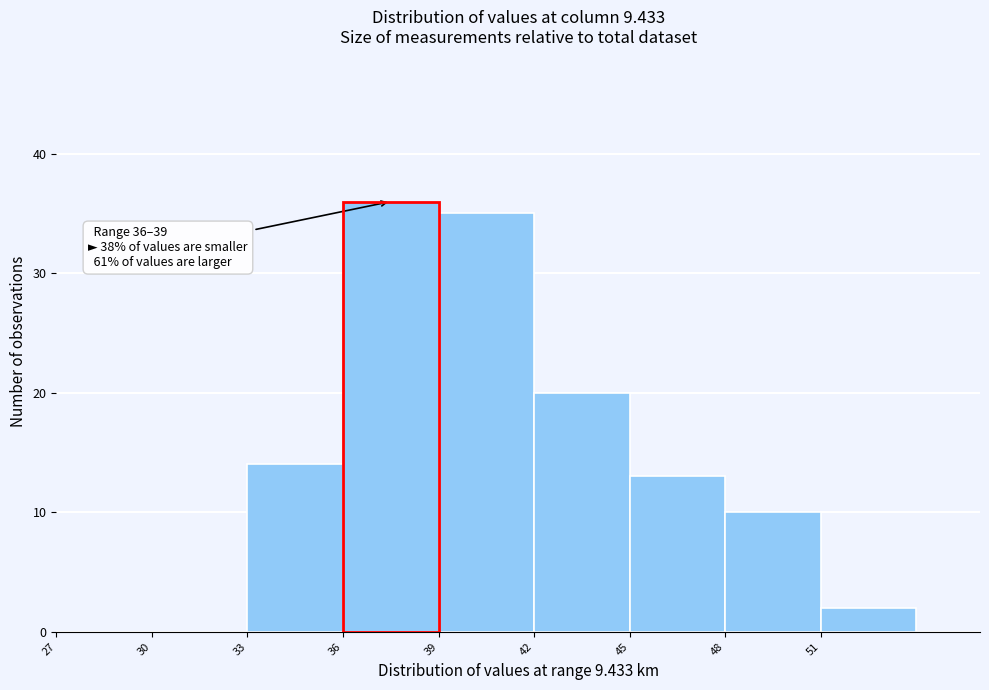

Which range on the x-axis has the tallest bar?

36 to 39